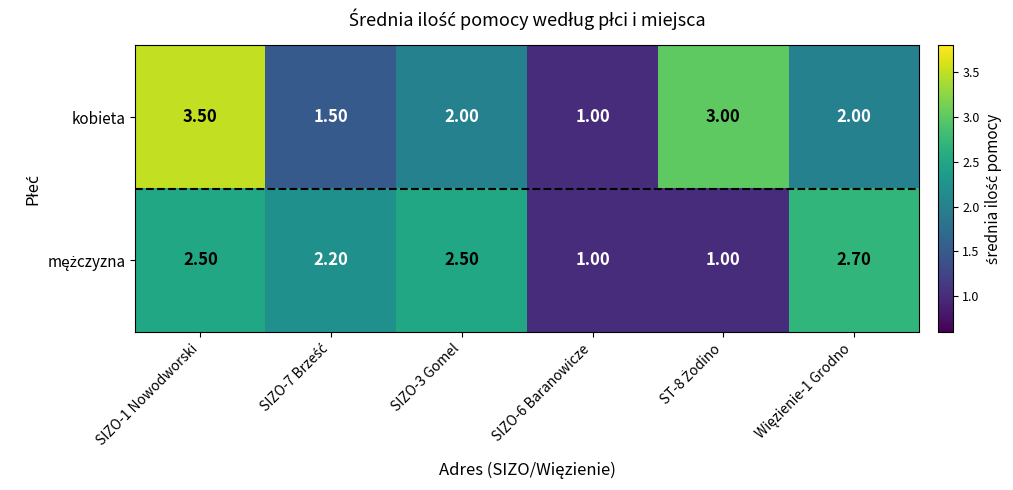

What is the difference between the maximum and minimum values in the kobieta series?

2.5